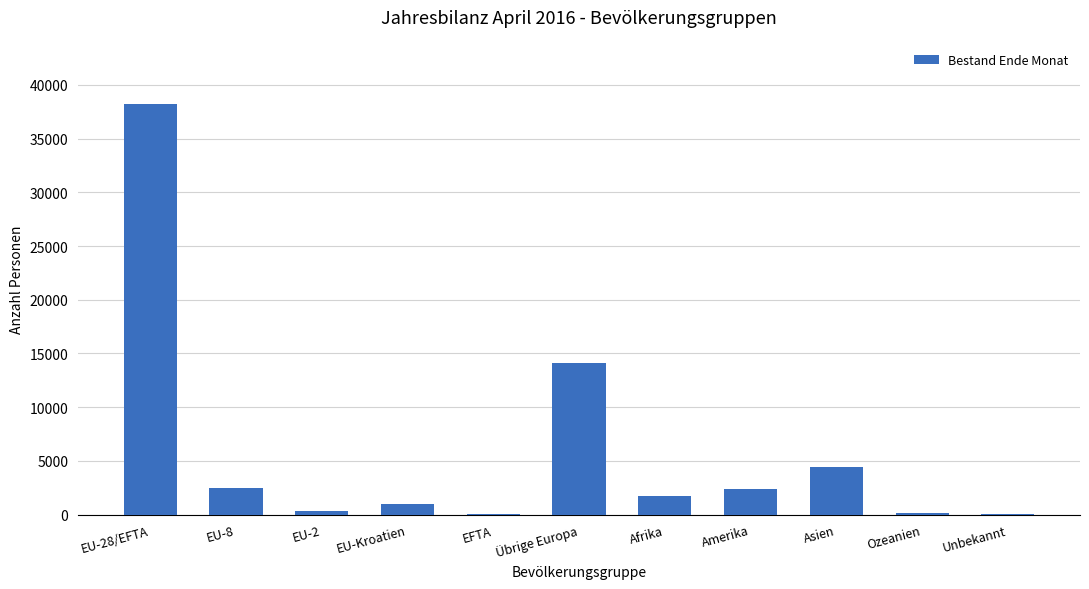

What is the sum of all values?

64853